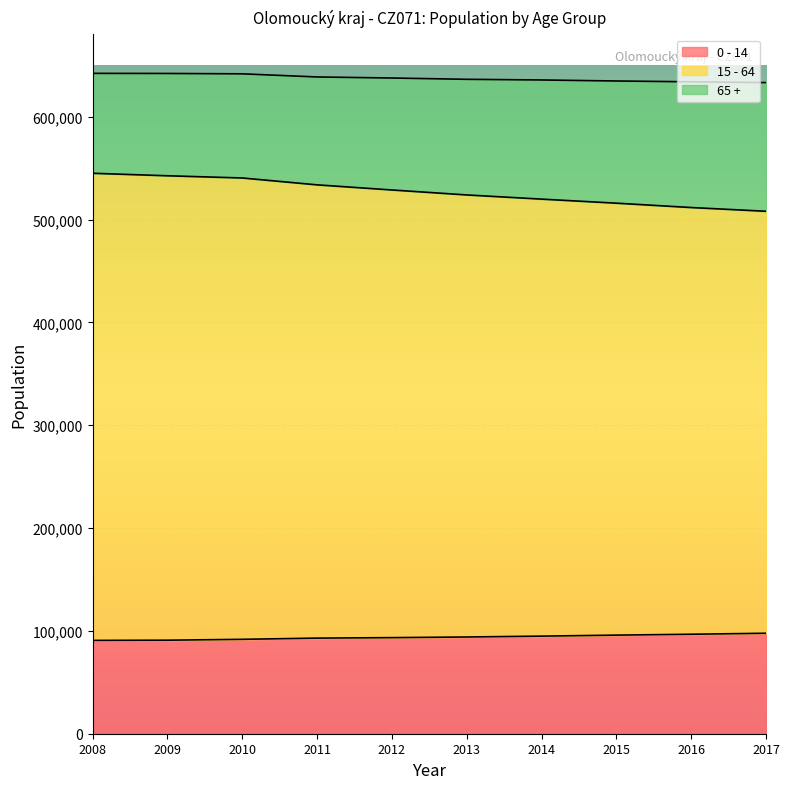

Does the chart display data point markers on the line(s)?

No